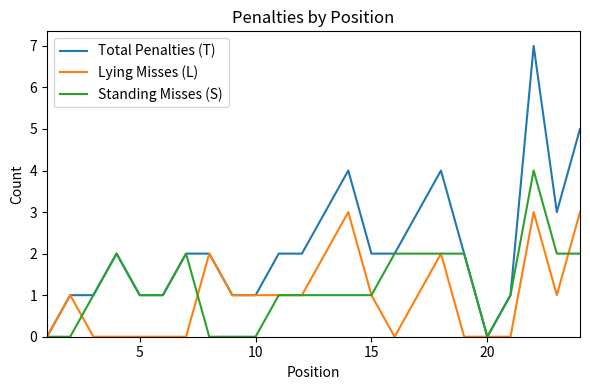

Which series has the largest range (max minus min)?

Total Penalties (T)